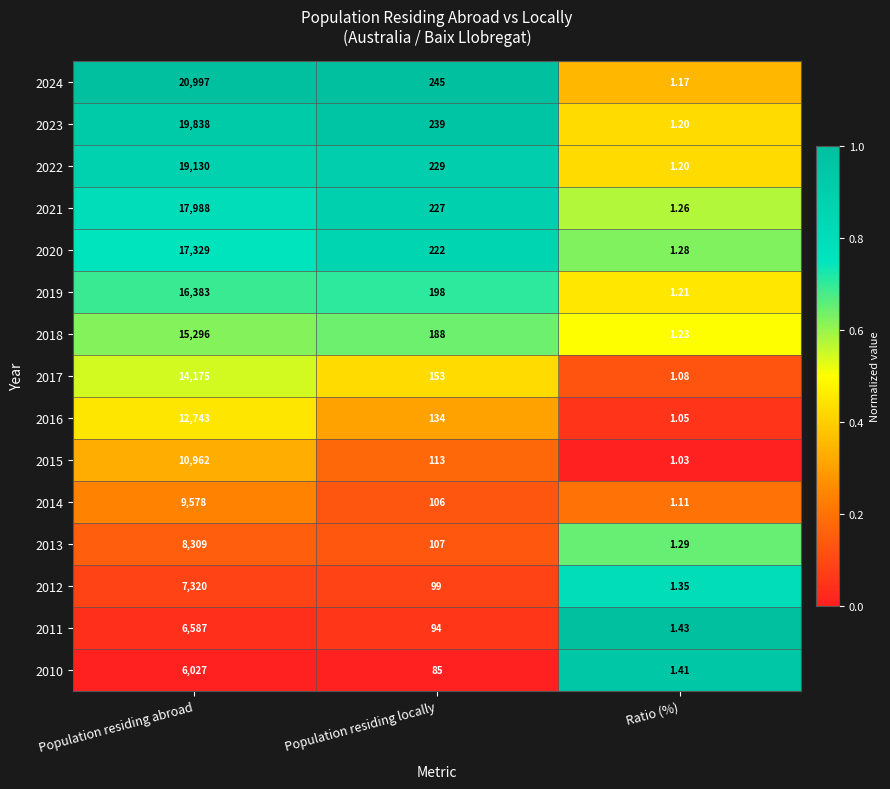

What is the difference between the highest and lowest values at Population residing locally?

160.0